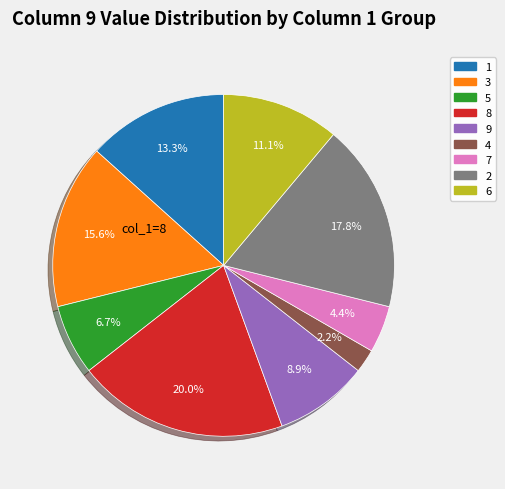

Count the number of slices in the pie.

9